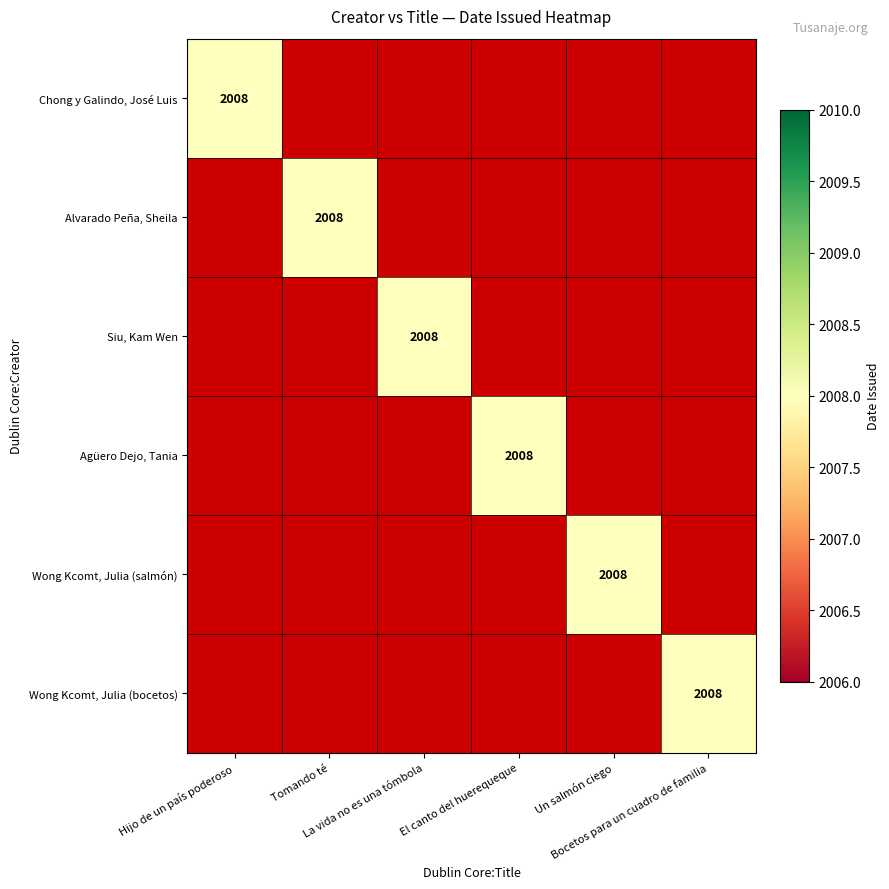

Is it true that Alvarado Peña, Sheila equals 0 at La vida no es una tómbola?

True